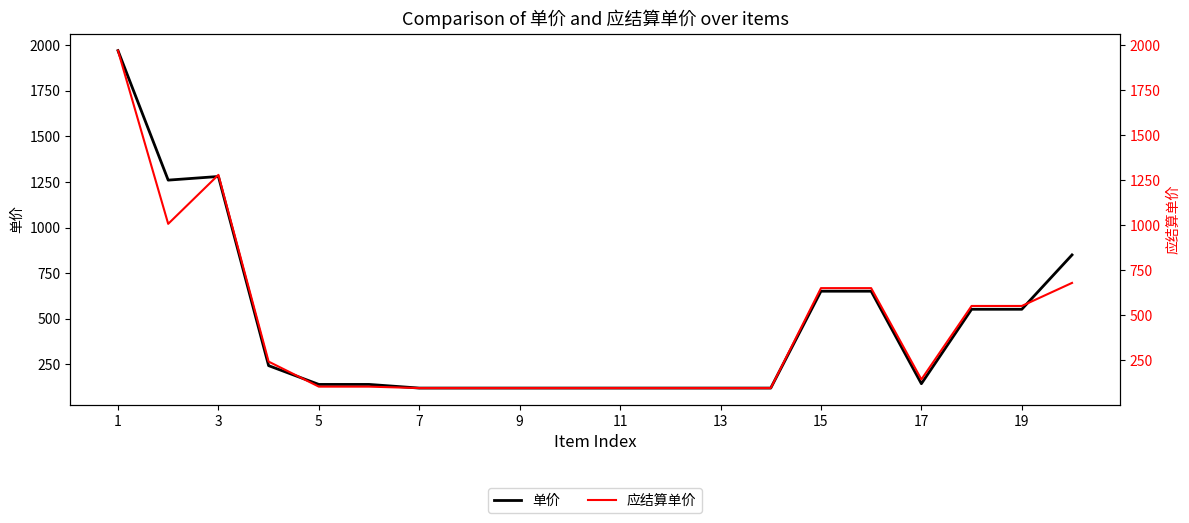

At how many categories does at least one series exceed 702?

4